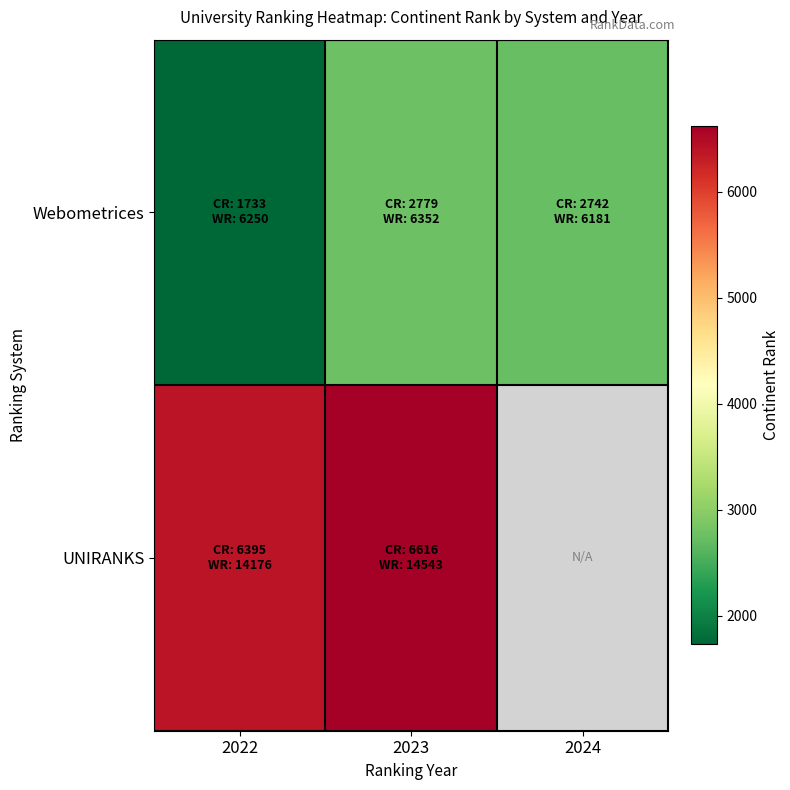

Where is UNIRANKS nearest to the value 6505?

2022